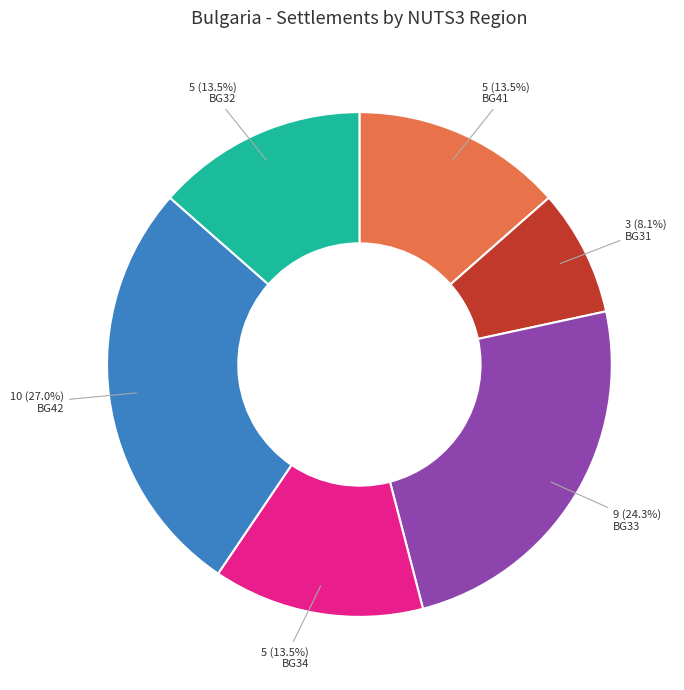

To the nearest percent, what is the difference between the largest and smallest slice percentages?

19%